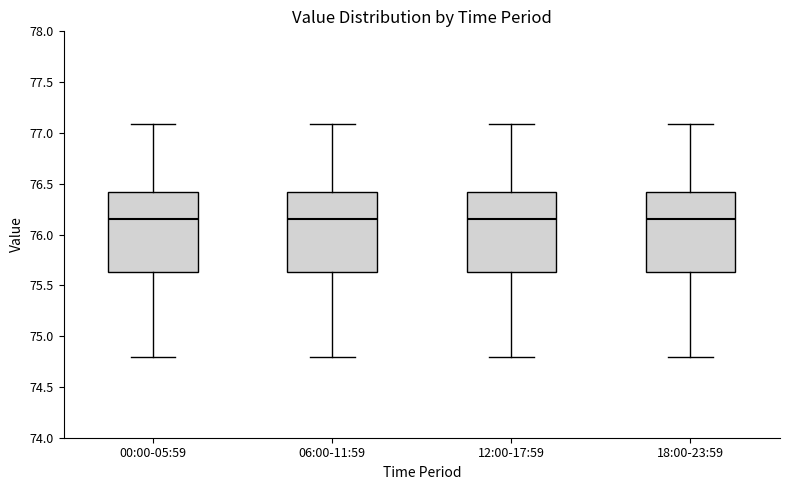

Reading left to right, read every box against the y-axis: the position of its median line, the range the box covers, and the ends of its whiskers. The values are not printed on the chart, so give them approximately, as read against the axis.

00:00-05:59: median 76.15, box 75.65 to 76.40, whiskers 74.80 to 77.10
06:00-11:59: median 76.15, box 75.65 to 76.40, whiskers 74.80 to 77.10
12:00-17:59: median 76.15, box 75.65 to 76.40, whiskers 74.80 to 77.10
18:00-23:59: median 76.15, box 75.65 to 76.40, whiskers 74.80 to 77.10